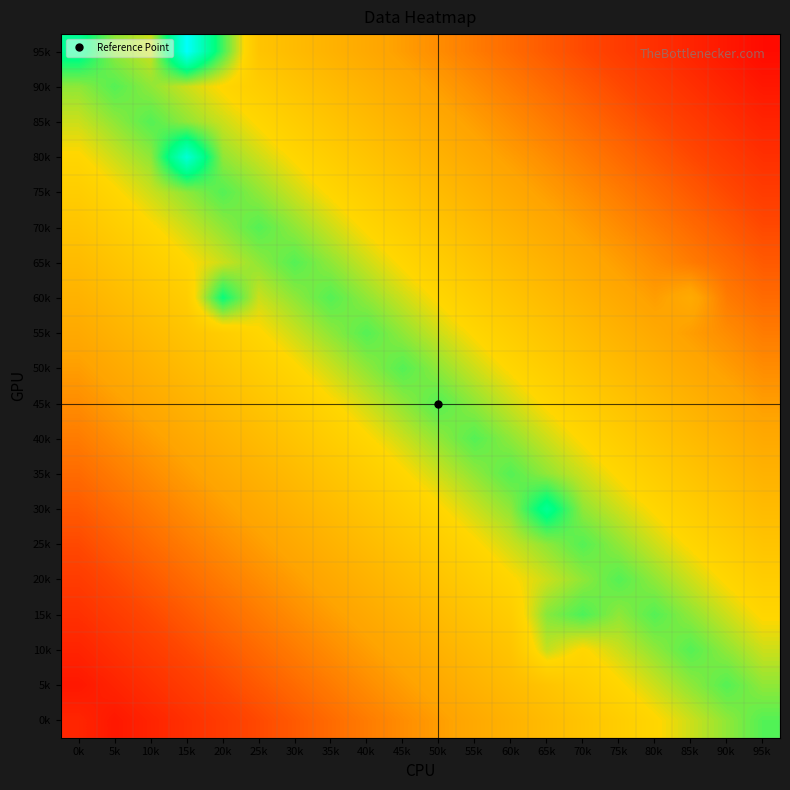

What is the difference between the highest and lowest values at 55k?

0.4